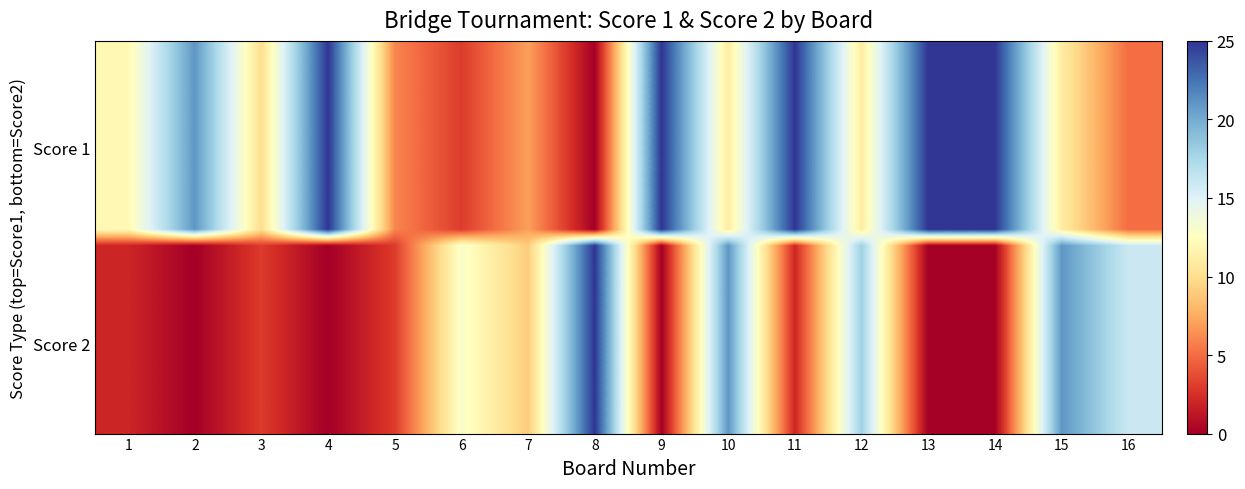

What is the difference between the highest and lowest values at 9?

25